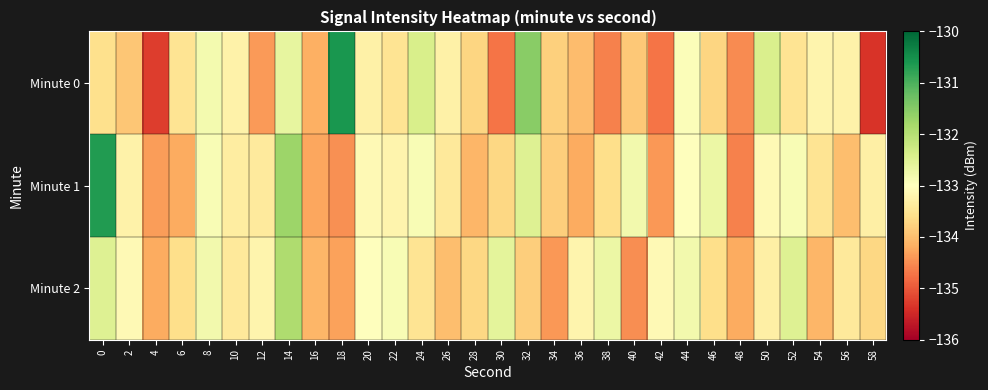

At which category is the sum across all series the highest?

14